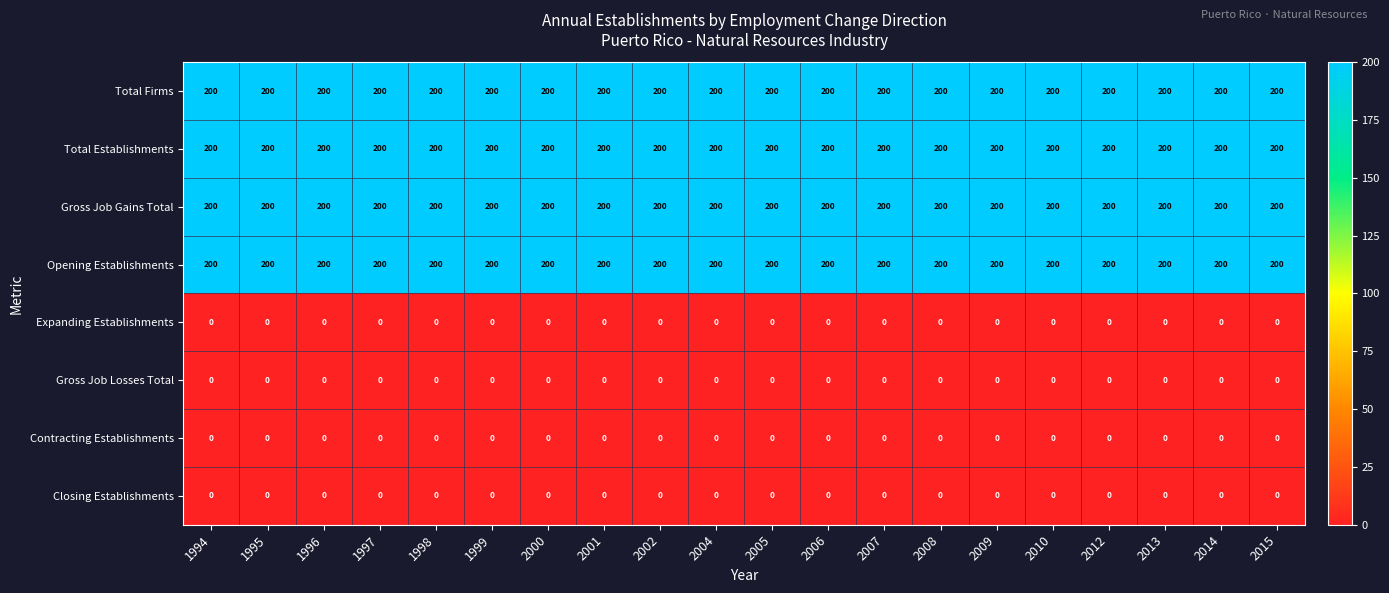

At how many categories does at least one series exceed 143?

20